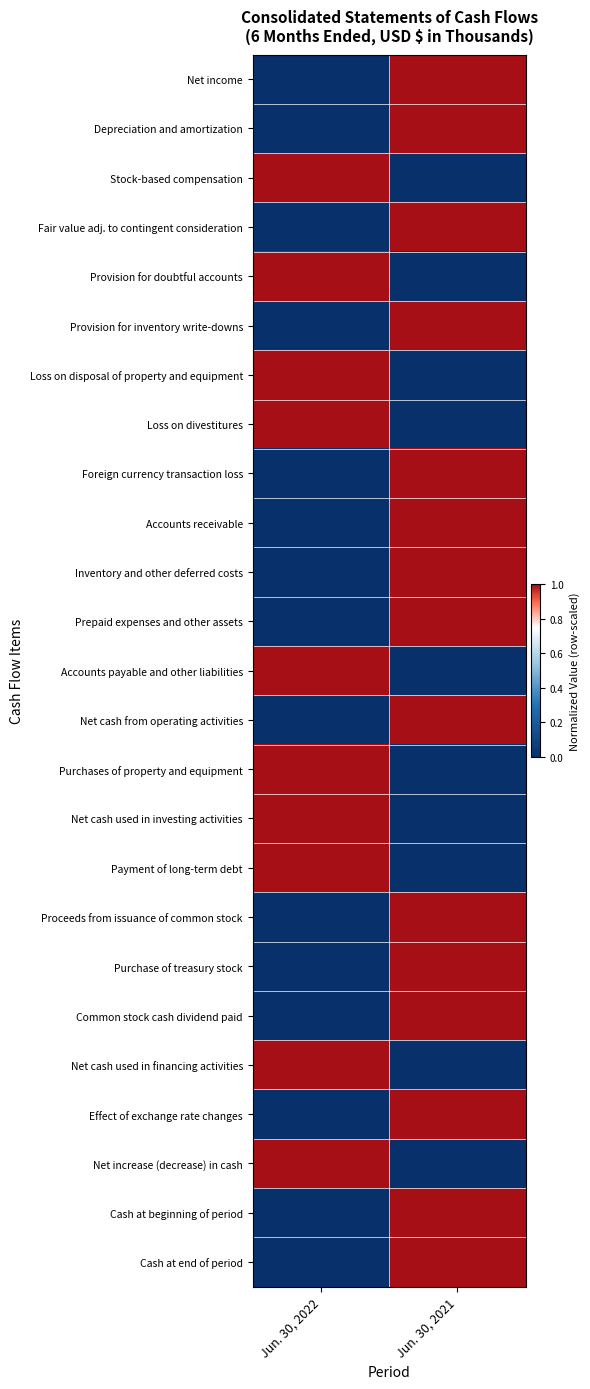

Which has a higher value, Jun. 30, 2021 or Jun. 30, 2022?

Jun. 30, 2021